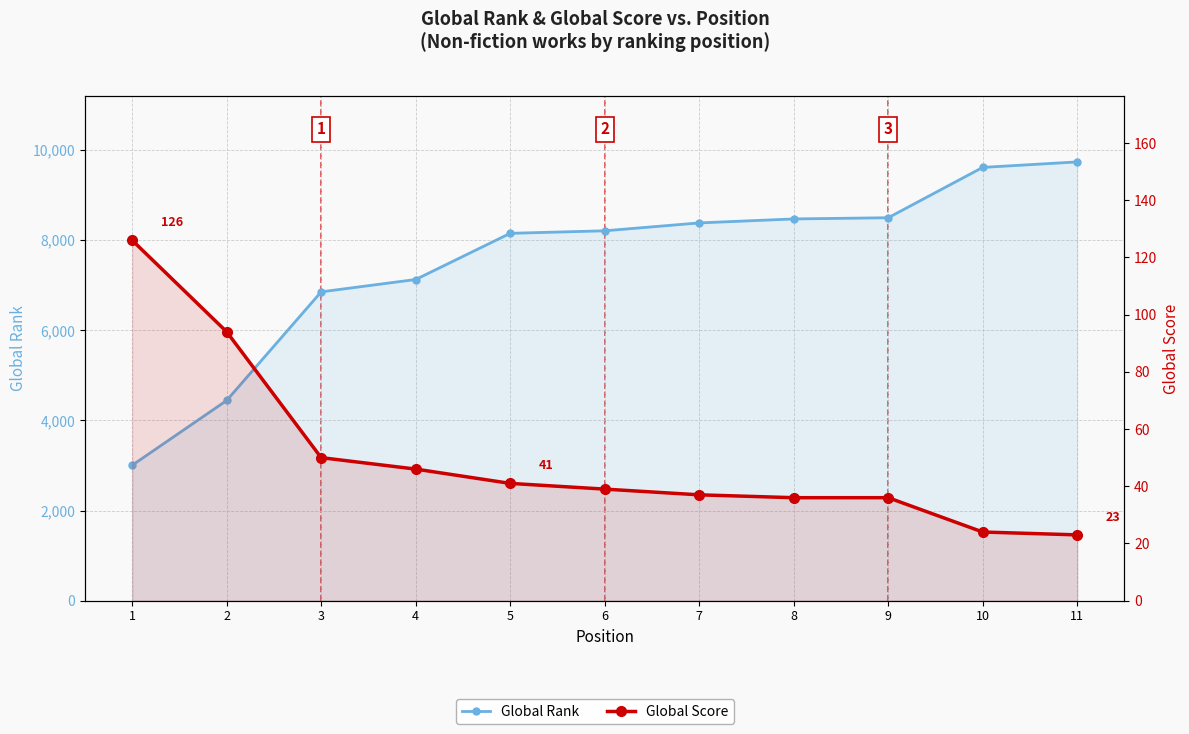

How many lines are shown in the chart?

2